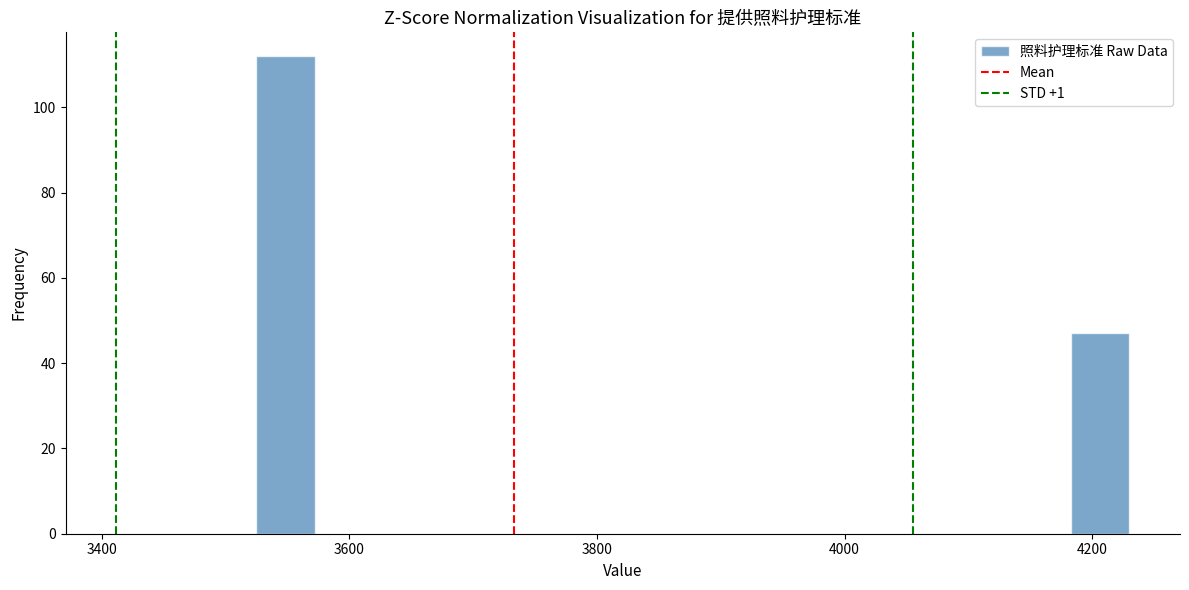

Read against the x-axis, roughly where is the centre of the tallest bar?

3540